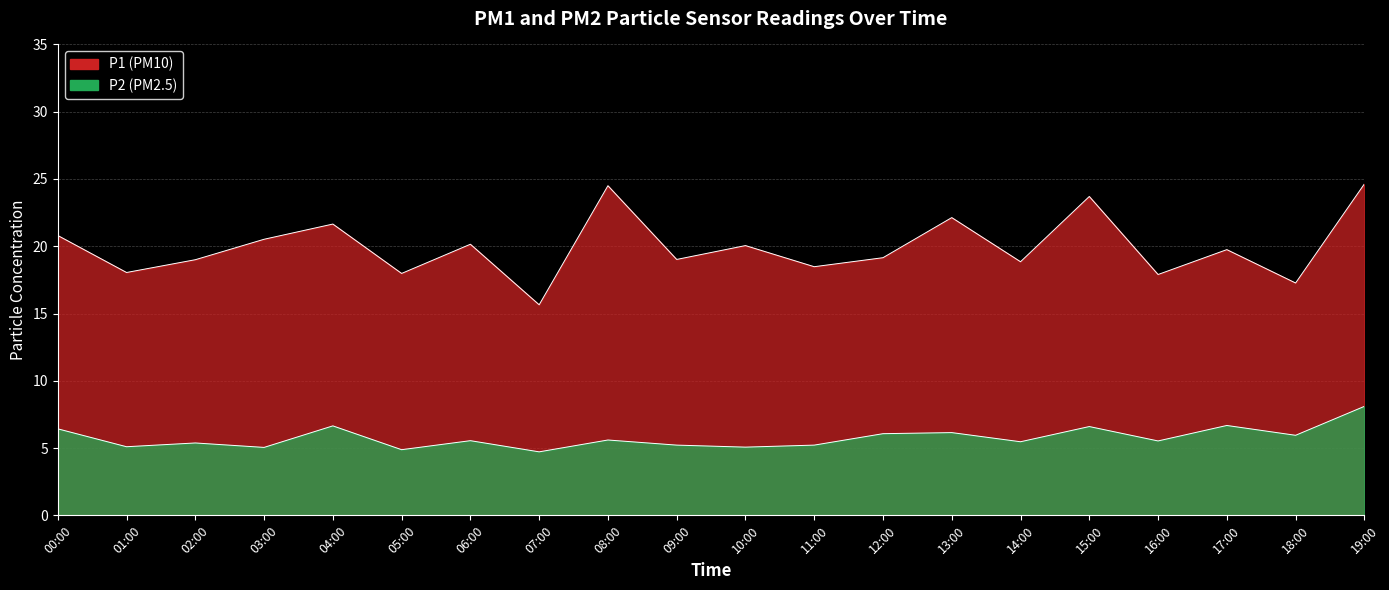

What is the value of the P1 point at the 5th from the left?

21.6